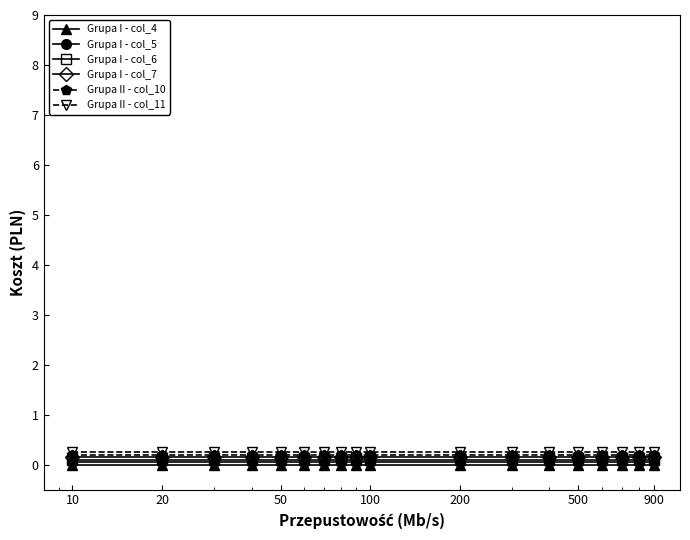

True or false: Grupa I - col_6 and Grupa I - col_4 cross at least once.

False